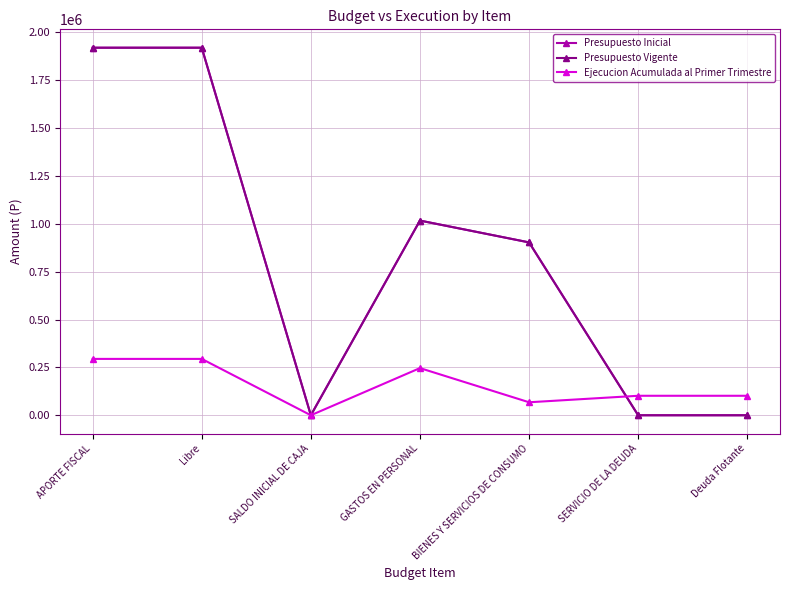

How many lines are shown in the chart?

3